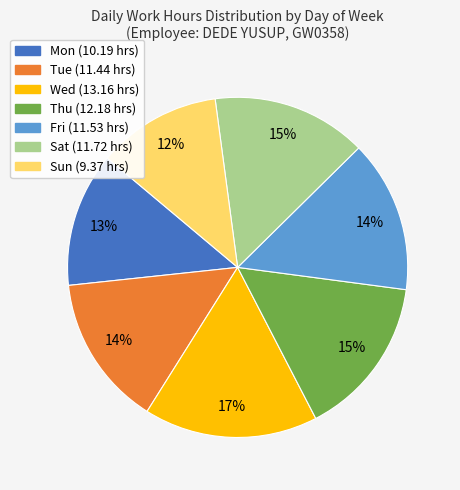

To the nearest percent, what is the difference between the largest and smallest slice percentages?

5%